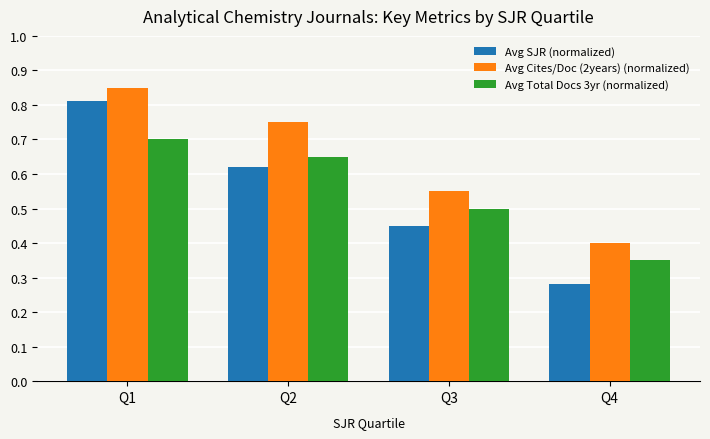

What is the sum of the Avg SJR (normalized) values at Q4 and Q1?

1.1